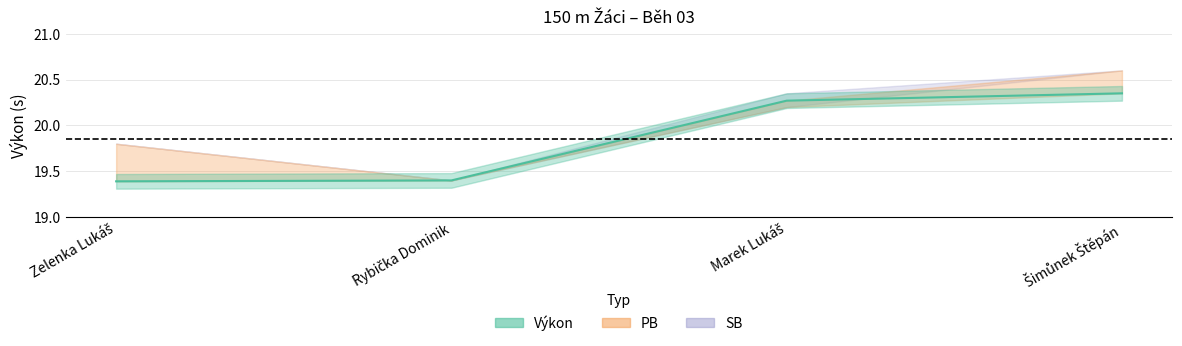

How many PB values are between 19 and 20?

2